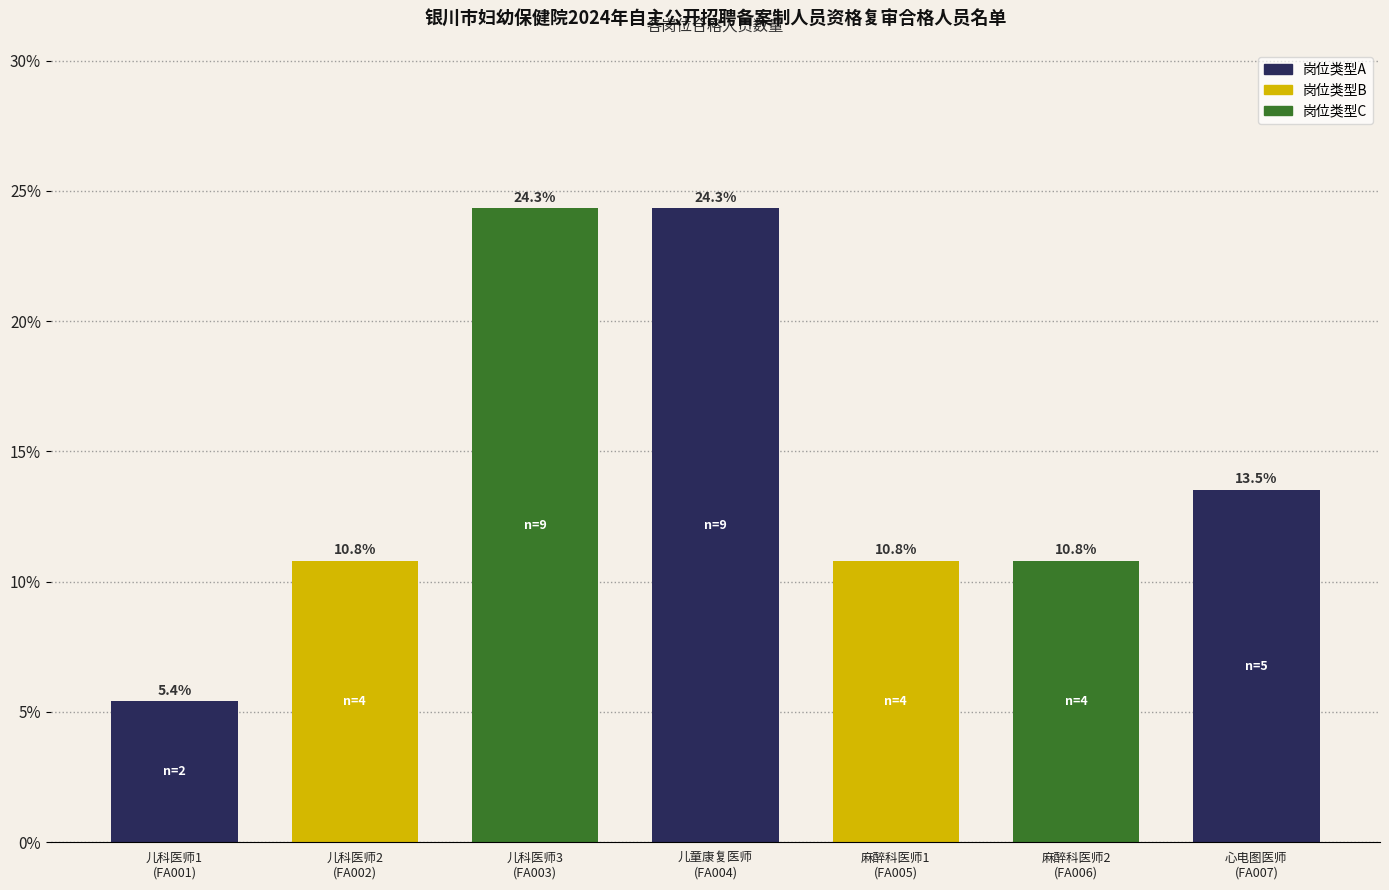

What is the difference between the maximum and minimum values?

18.9